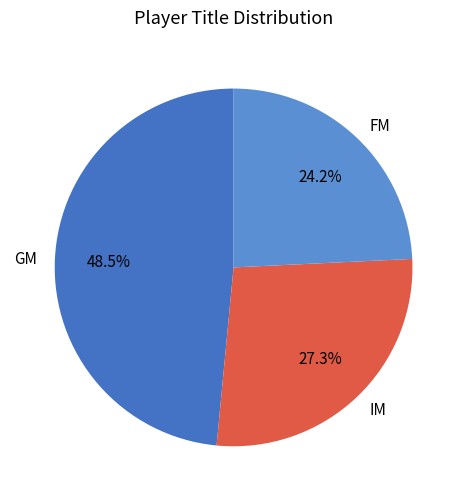

Is it true that GM is 56% of the pie?

False